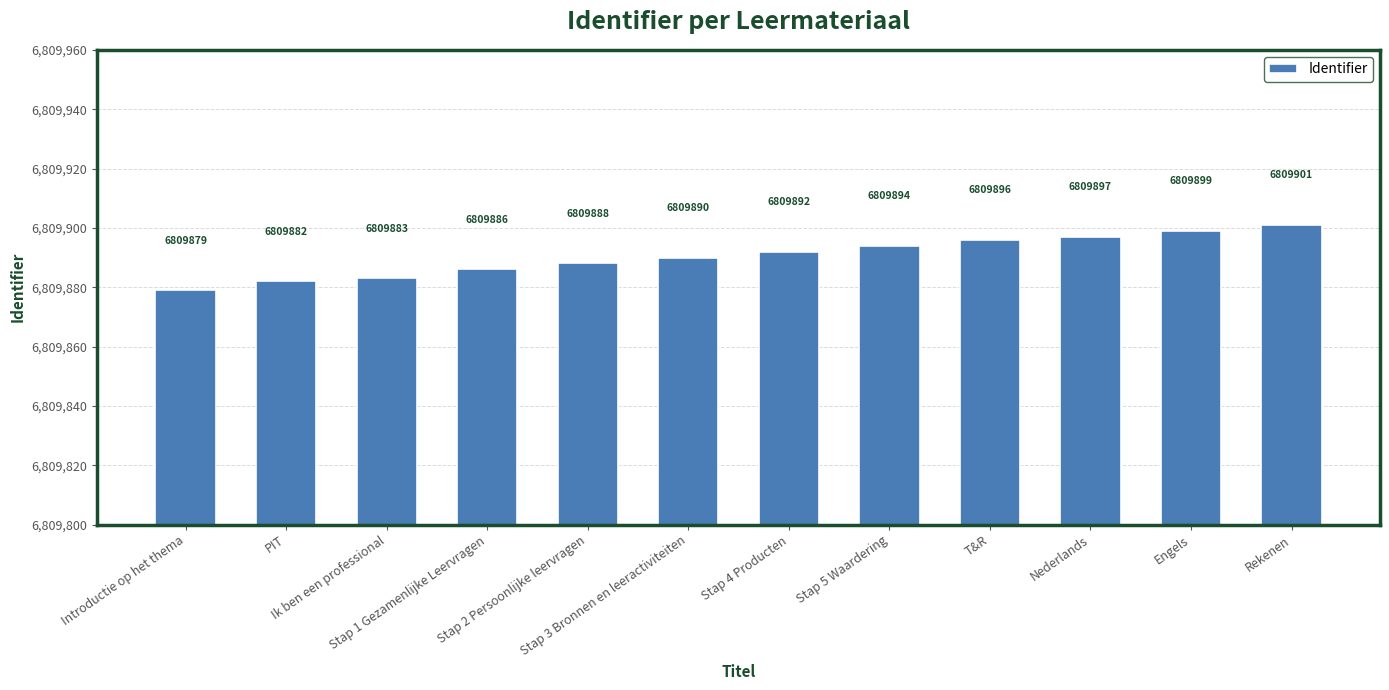

What is the average value?

6809891